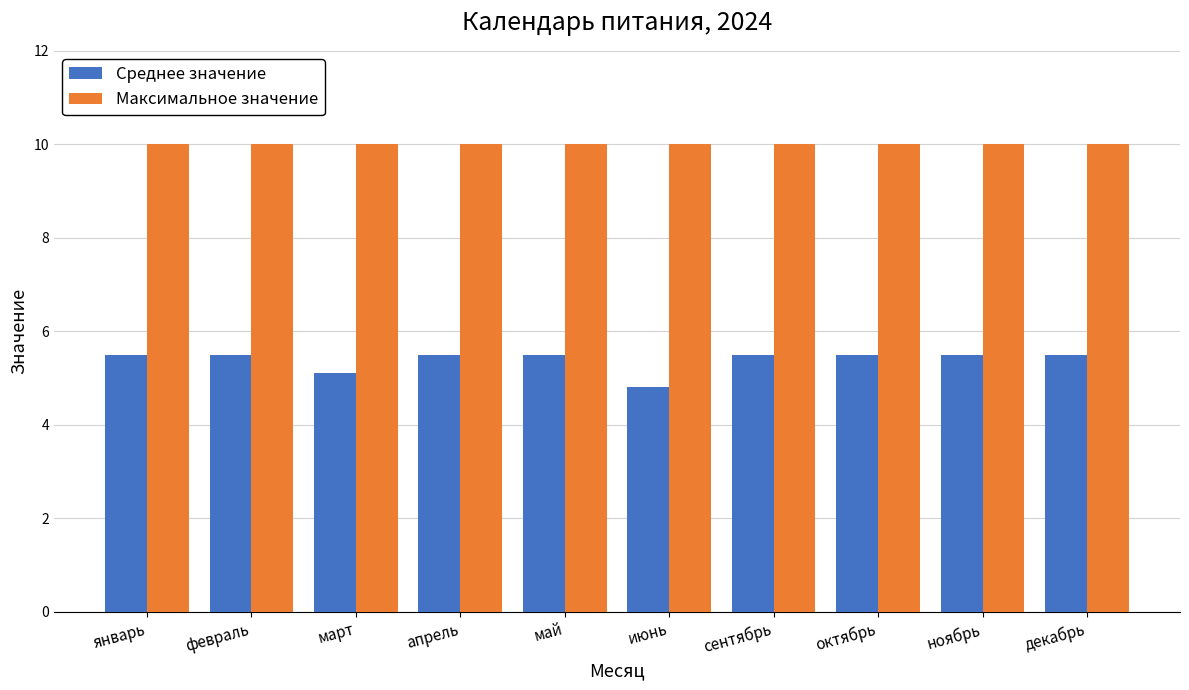

Which series has the widest spread of values?

Среднее значение